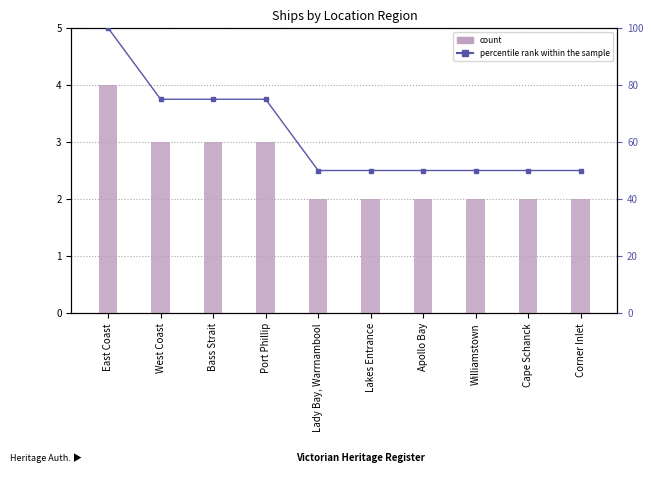

Reading right to left, transcribe all the data shown in this chart.

count: Corner Inlet=2	Cape Schanck=2	Williamstown=2	Apollo Bay=2	Lakes Entrance=2	Lady Bay, Warrnambool=2	Port Phillip=3	Bass Strait=3	West Coast=3	East Coast=4
percentile rank within the sample: Corner Inlet=50	Cape Schanck=50	Williamstown=50	Apollo Bay=50	Lakes Entrance=50	Lady Bay, Warrnambool=50	Port Phillip=75	Bass Strait=75	West Coast=75	East Coast=100